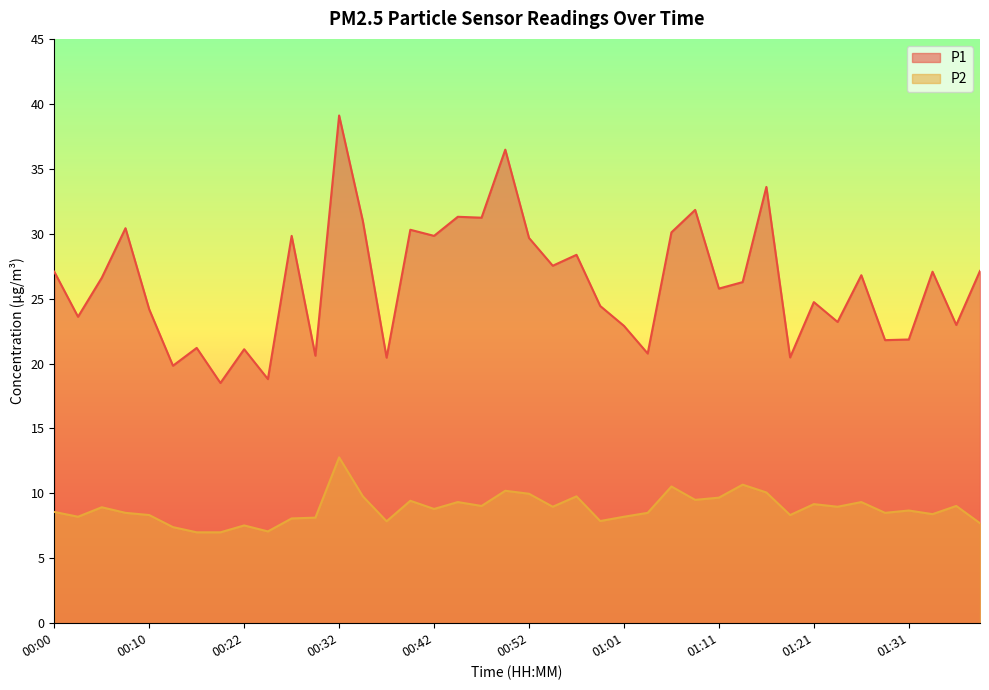

What value does the P1 series have at 01:16?

33.6